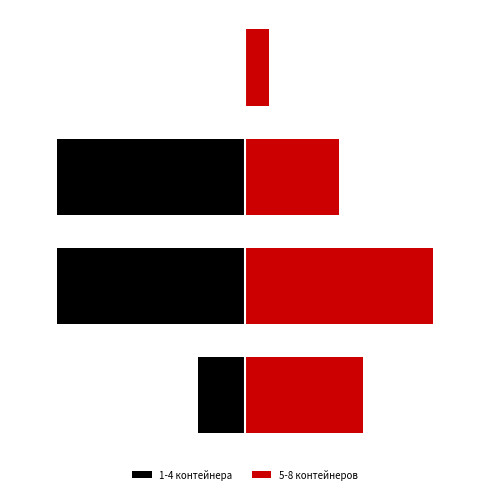

What value does the 5-8 контейнеров series have at 2?

4